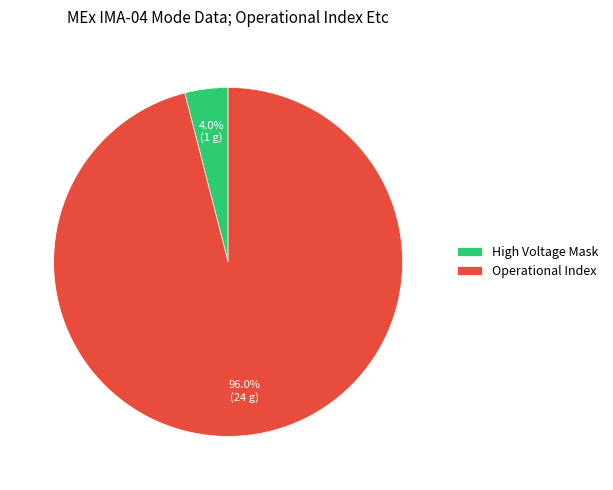

Which slice is the smallest?

High Voltage Mask